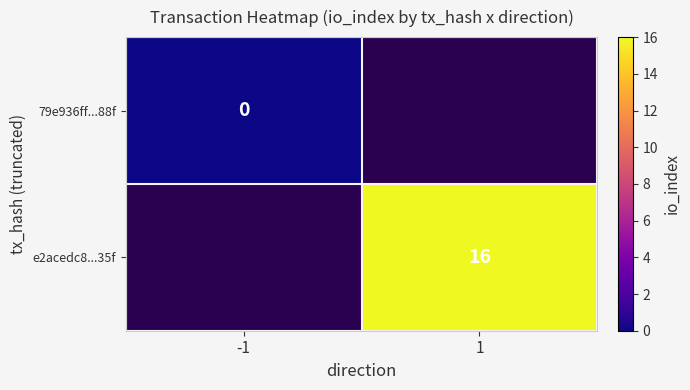

Which label corresponds to the smallest value in the chart?

-1